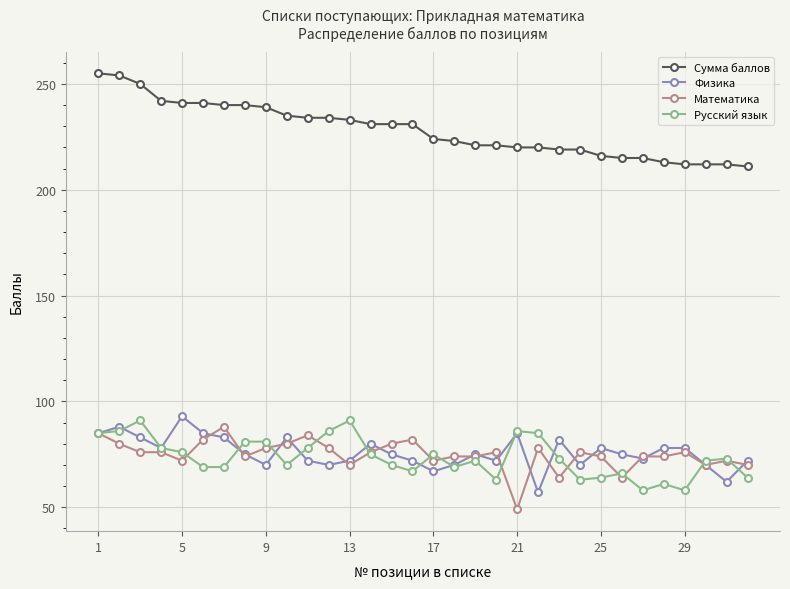

True or false: Физика and Сумма баллов intersect in this chart.

False